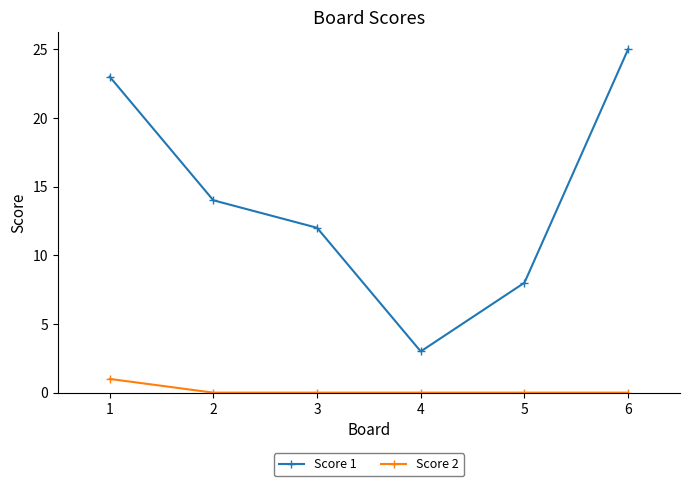

At which label is Score 1 closest to 14?

2